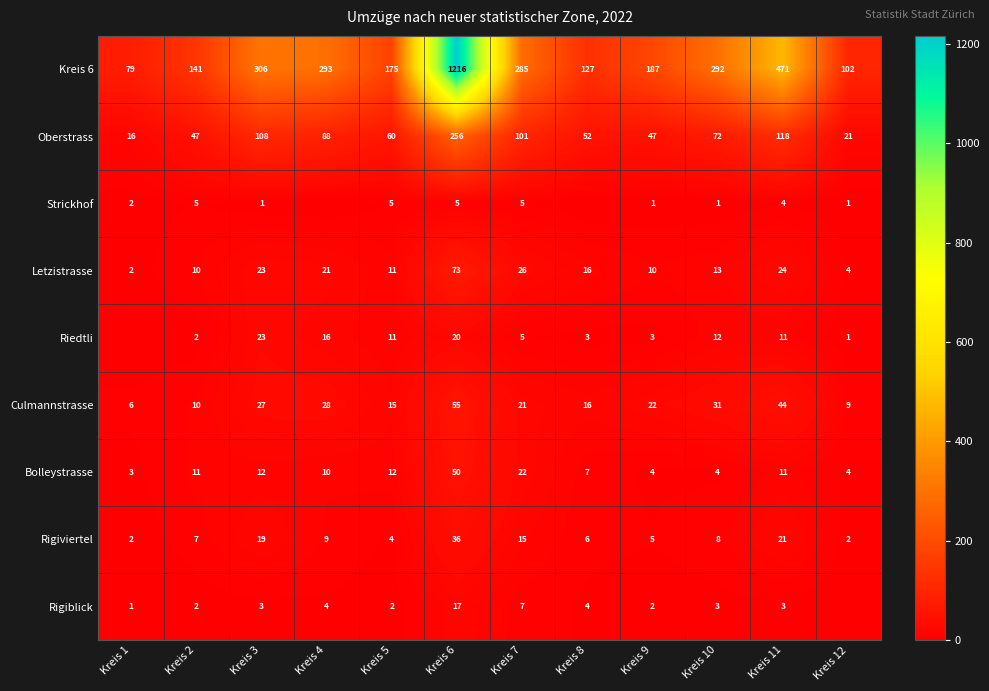

Is the value of Kreis 6 at Kreis 5 greater than the value of Culmannstrasse at Kreis 4?

Yes